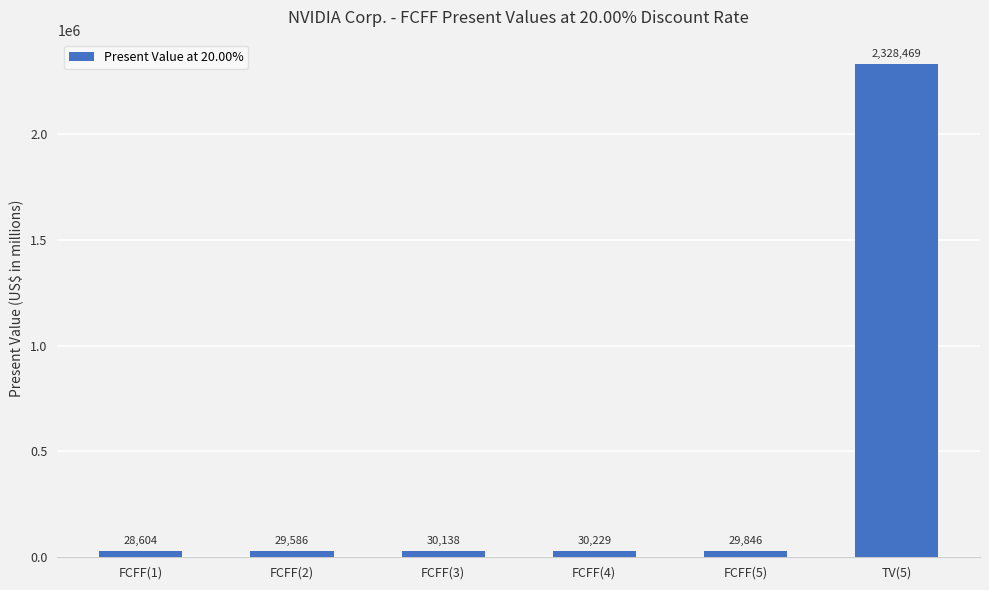

The value at FCFF(5) is 29846. True or false?

True